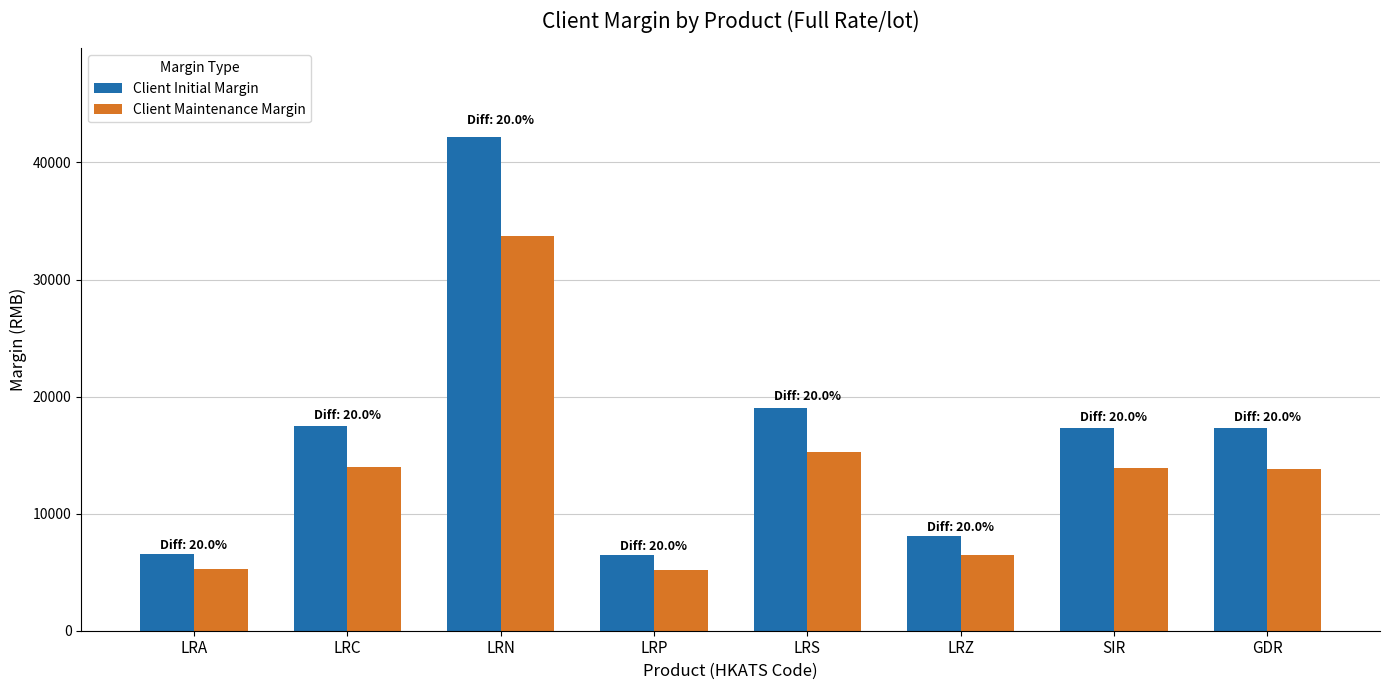

How many groups of bars are there?

8